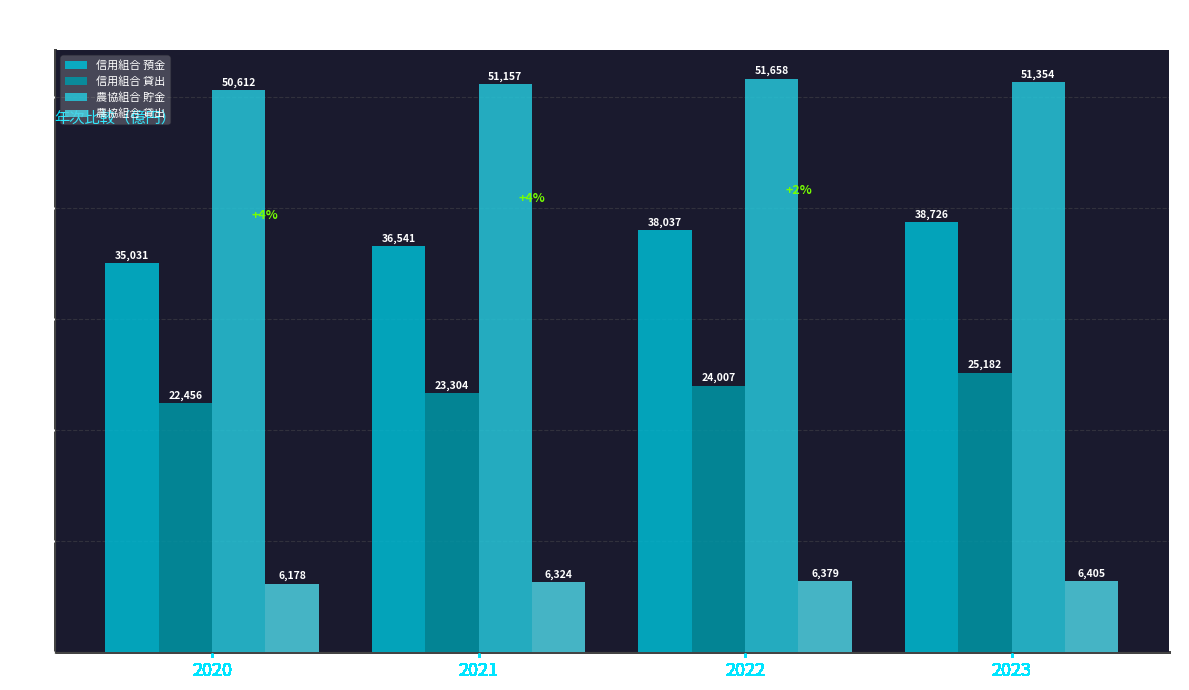

Rank the series by their average value, from lowest to highest.

農協組合 貸出, 信用組合 貸出, 信用組合 預金, 農協組合 貯金